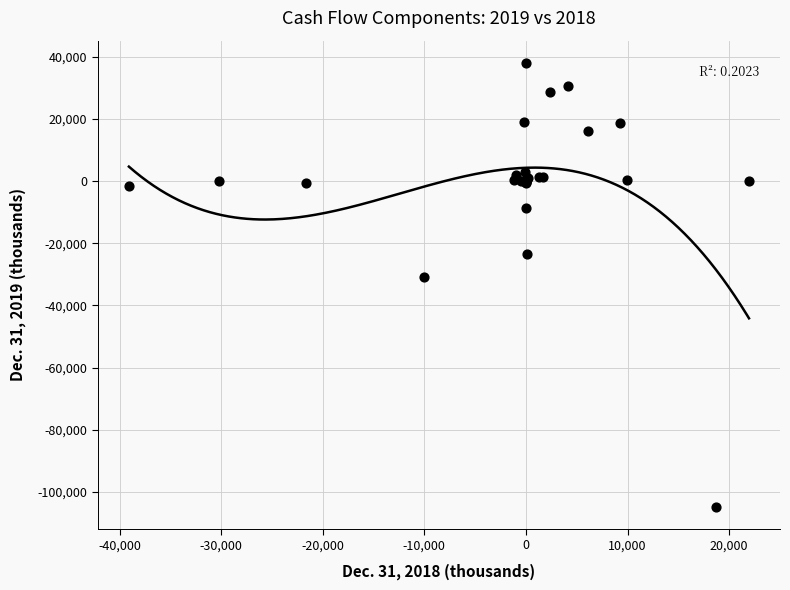

What Y value in the scatter plot is closest to -33362?

-30692